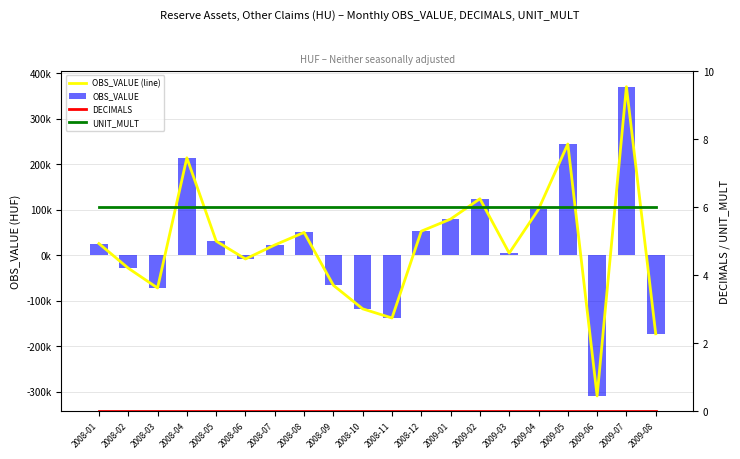

What is the difference between the OBS_VALUE values at 2008-05 and 2008-08?

19056.6